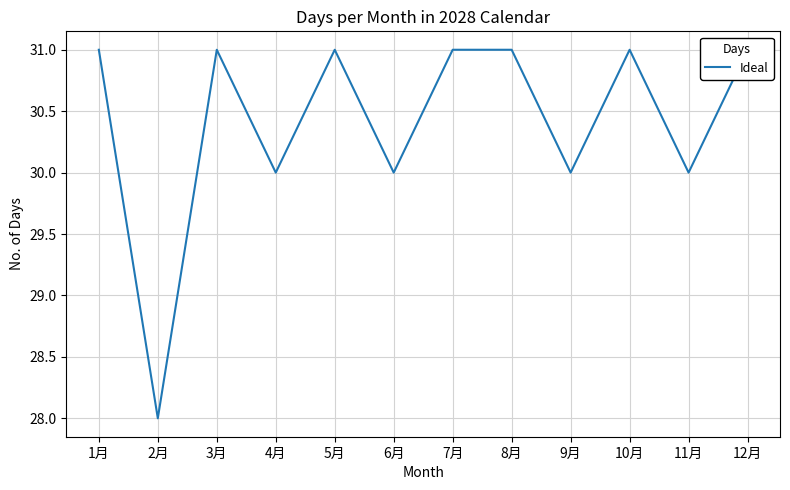

What is the smallest value displayed?

28